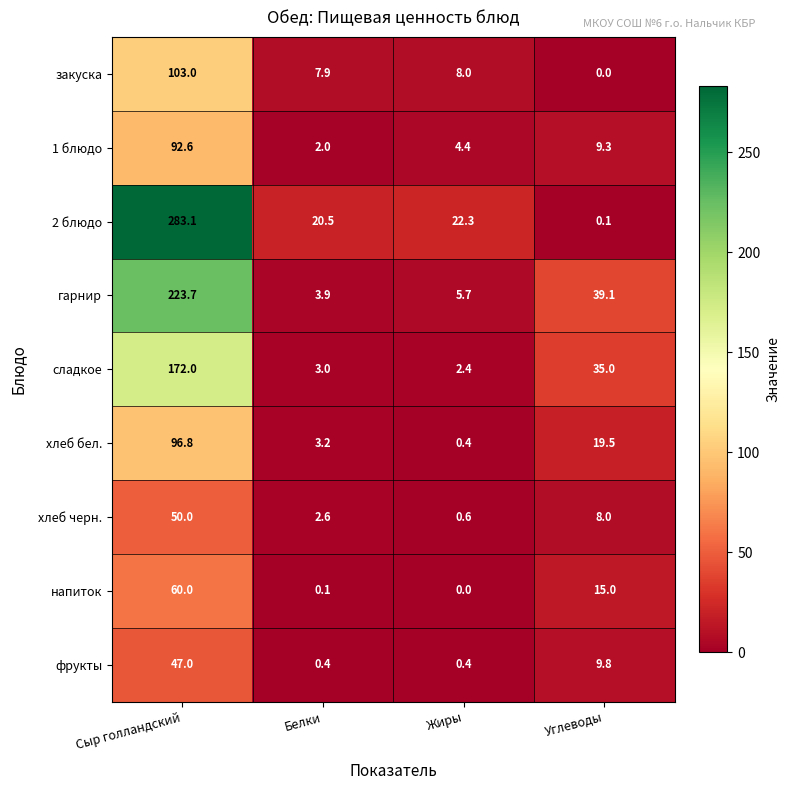

What is the sum of all гарнир values?

272.4